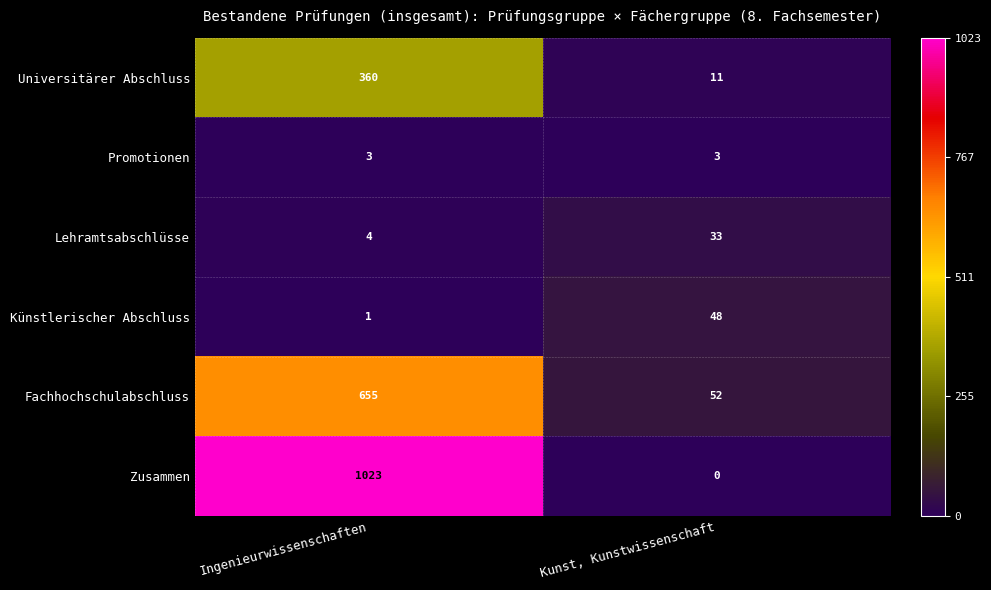

What is the greatest value displayed?

1023